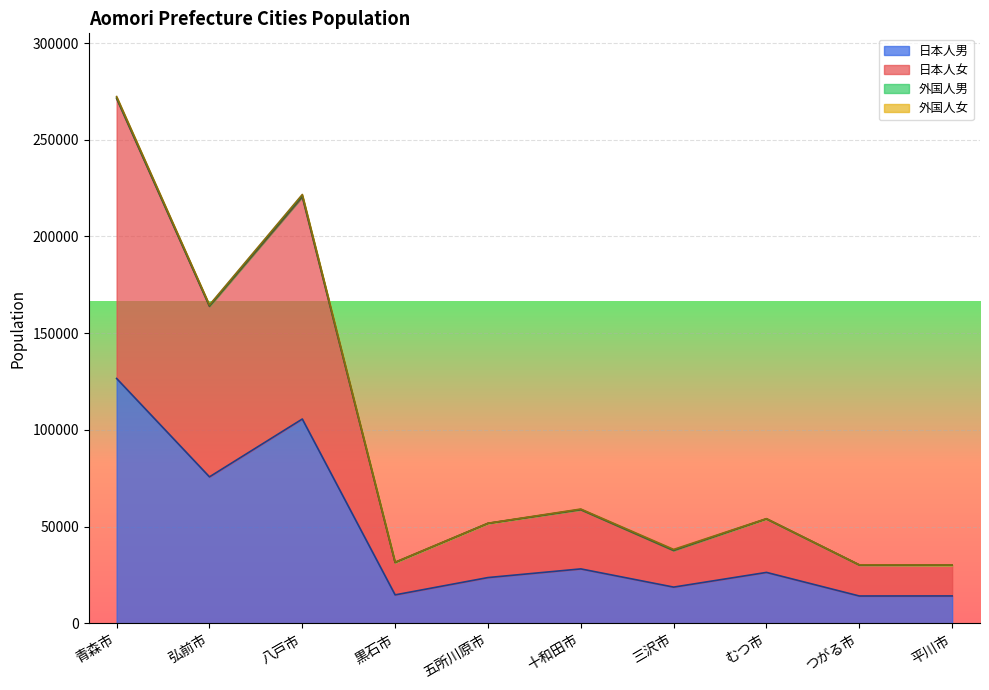

What is the total value across all series at 青森市?

272323